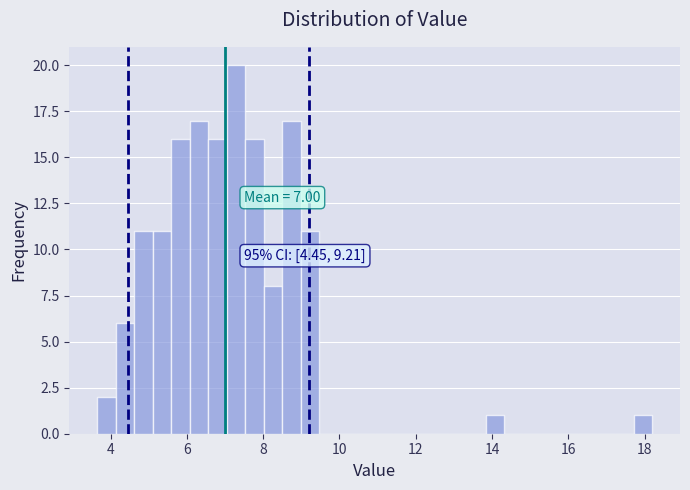

Read against the x-axis, roughly where is the centre of the tallest bar?

7.2